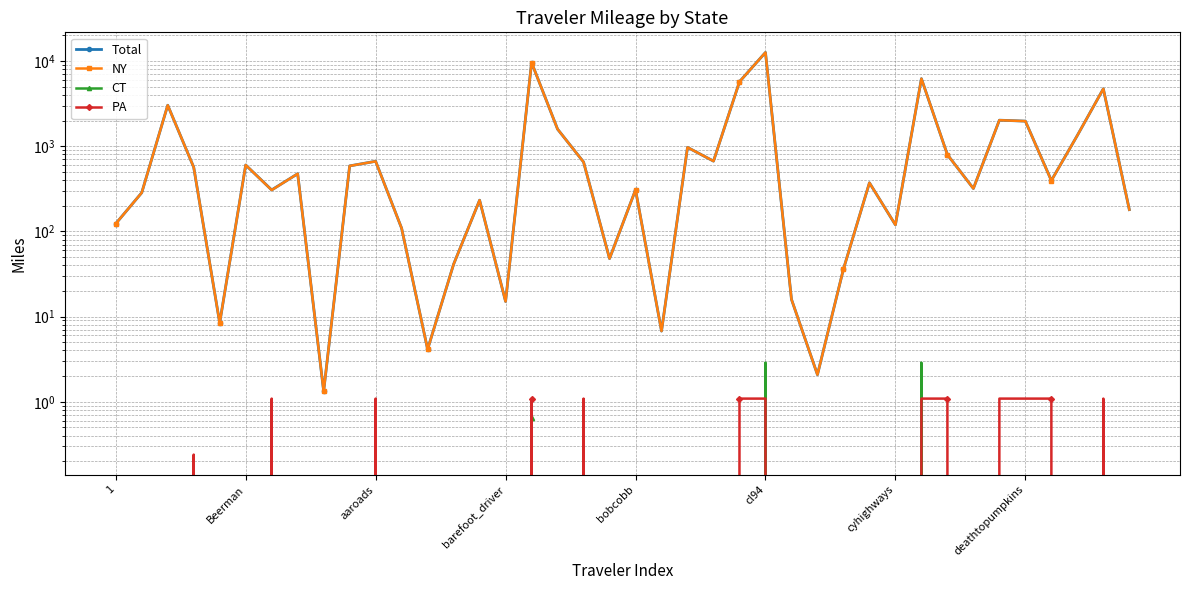

What is the sum of all PA values?

13.3